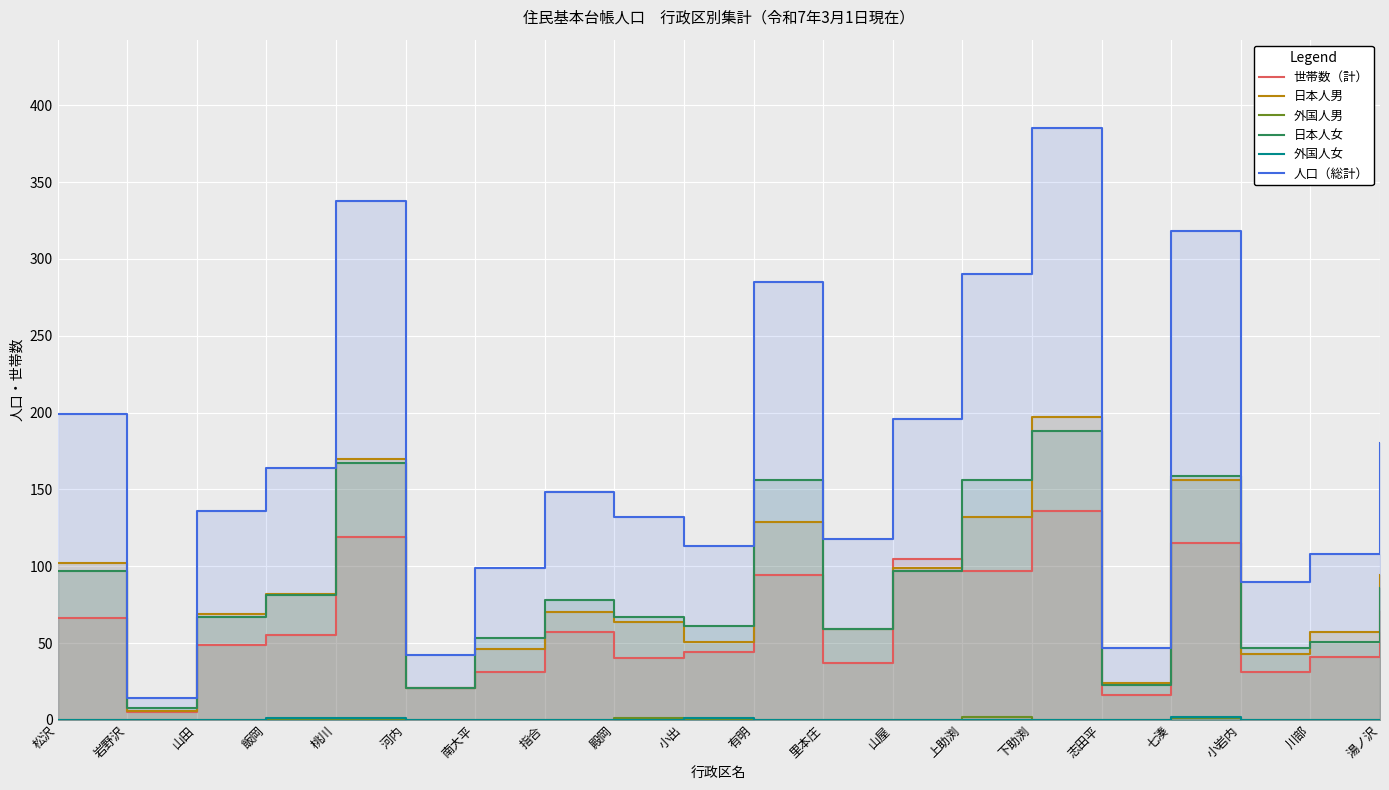

True or false: 外国人男 and 外国人女 intersect in this chart.

True